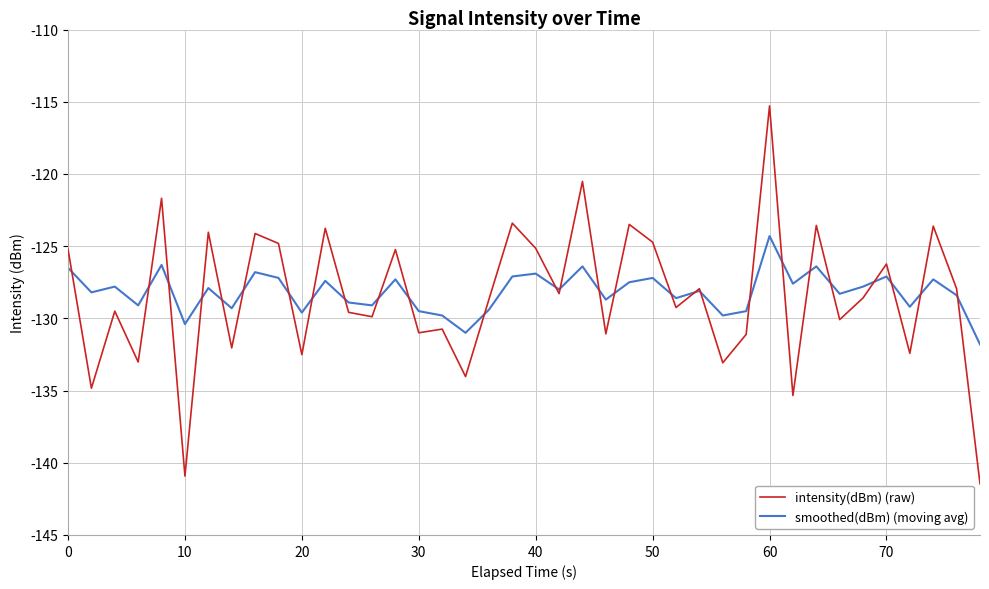

What is the minimum value shown in the chart?

-141.5